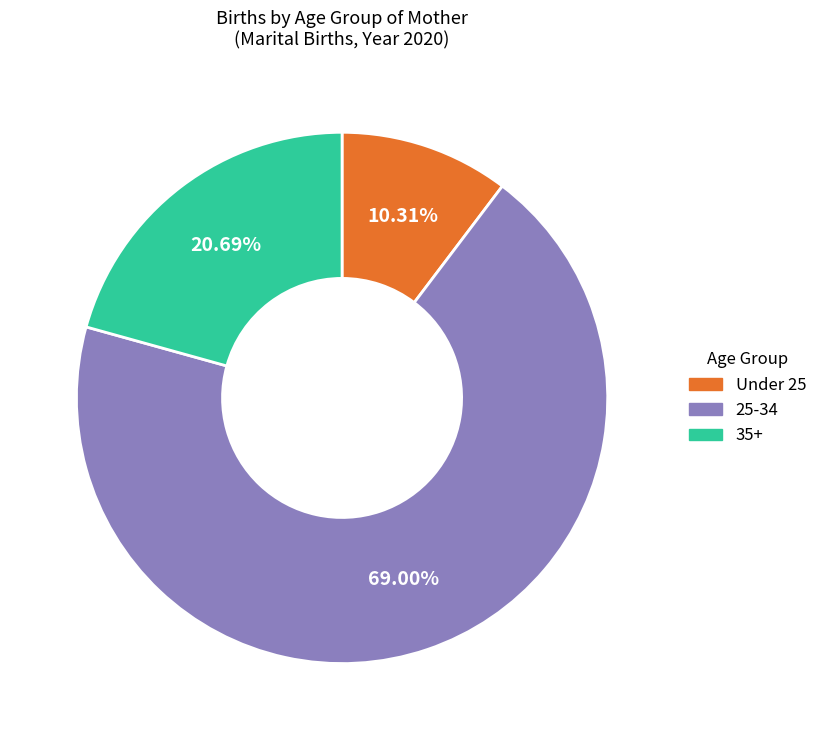

Does any single category account for the majority?

Yes